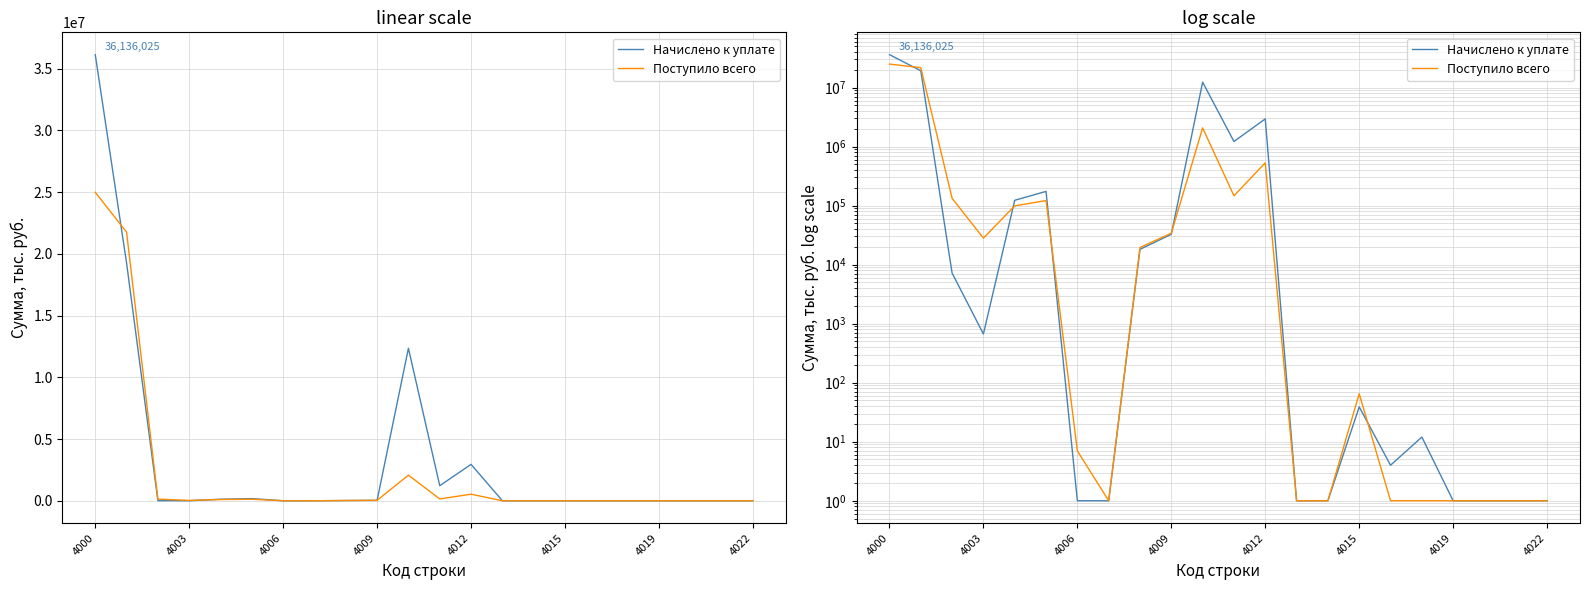

What is the difference between the maximum and minimum values in the Поступило всего series?

24986882